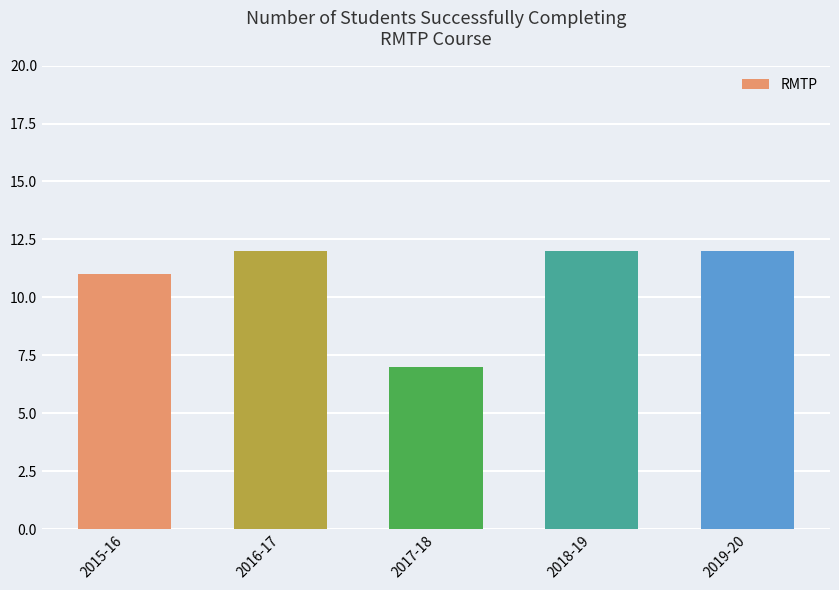

Reading left to right, transcribe all the data shown in this chart.

11	12	7	12	12